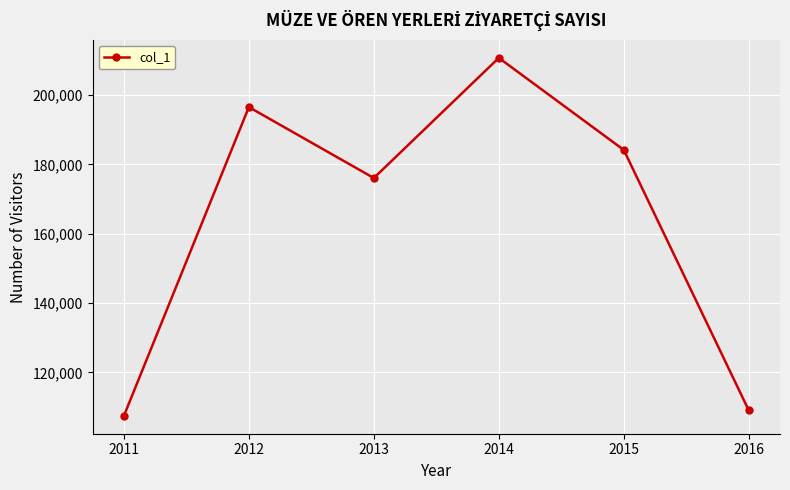

How many data points does each series have?

6